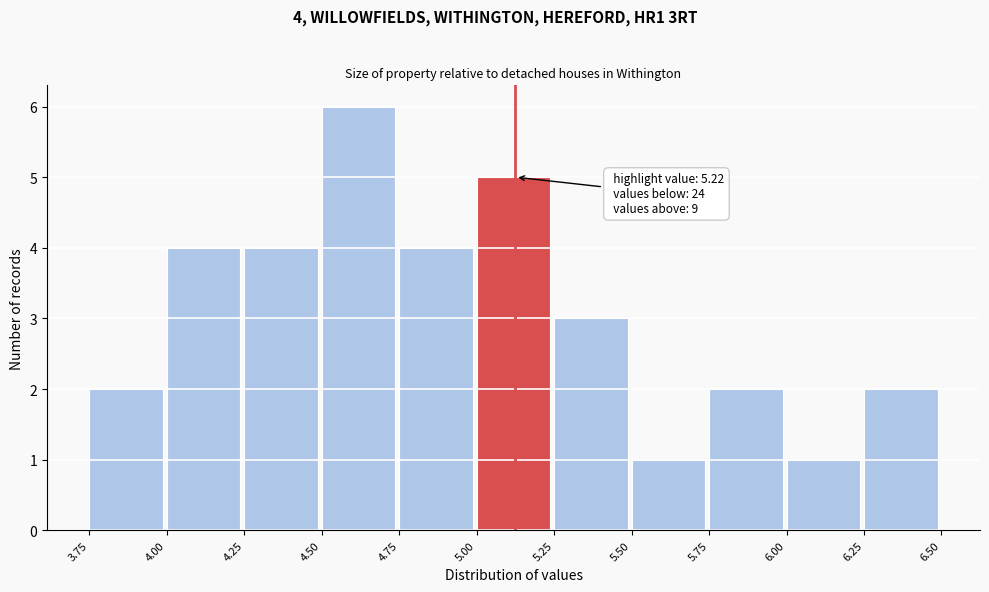

Over which range of the x-axis is the bar tallest?

4.50 to 4.75